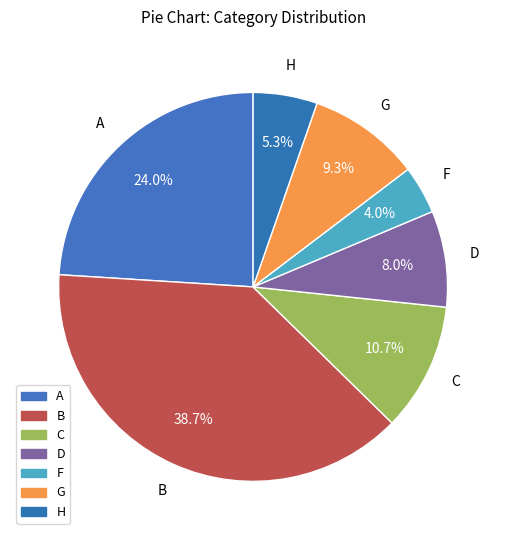

What is the total percentage of B and D?

46.7%